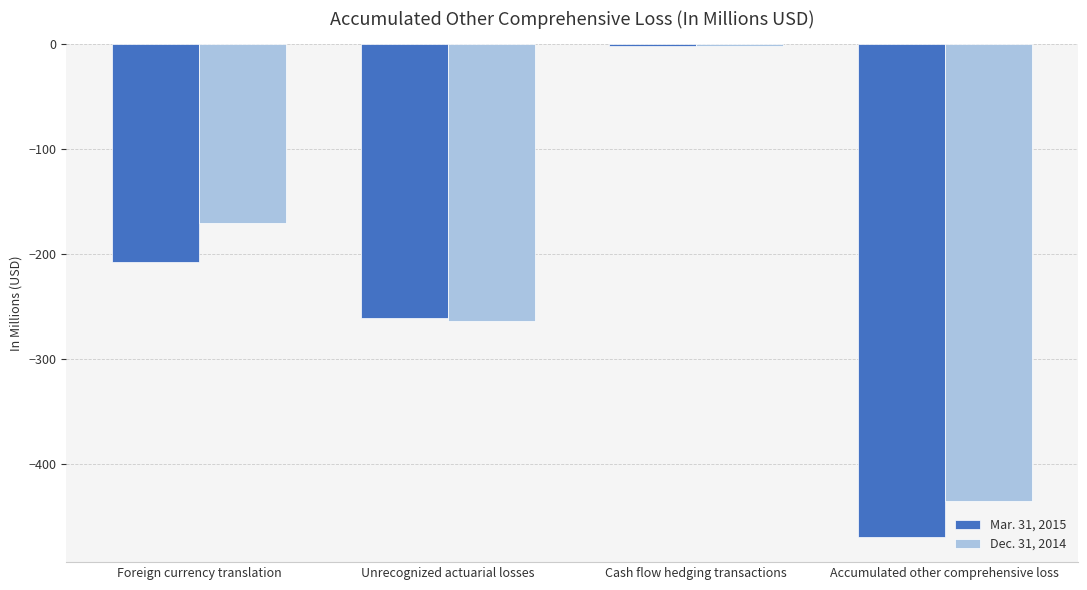

What are all the series names shown in the legend?

Mar. 31, 2015, Dec. 31, 2014